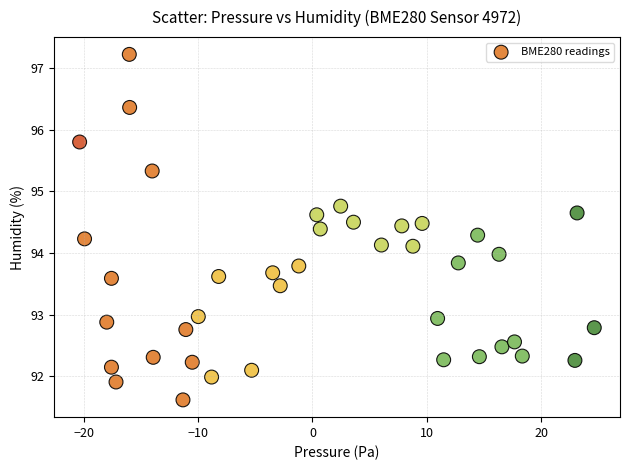

What is the range of X values (max minus min)?

45.0